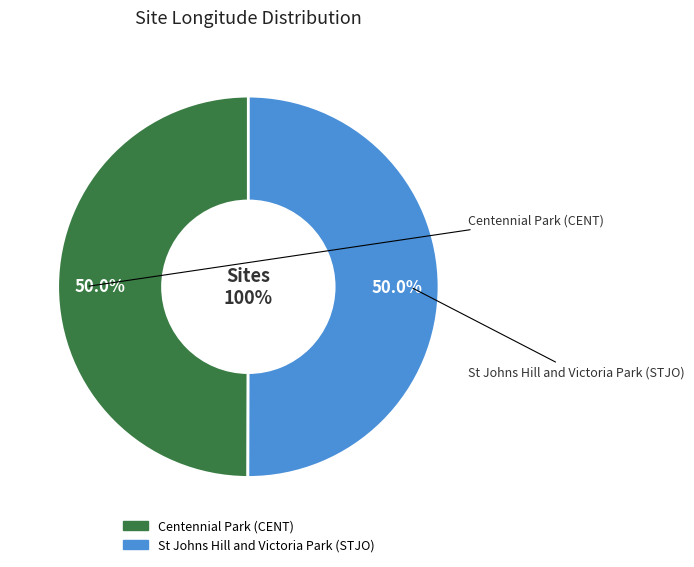

How many slices are in this pie chart?

2